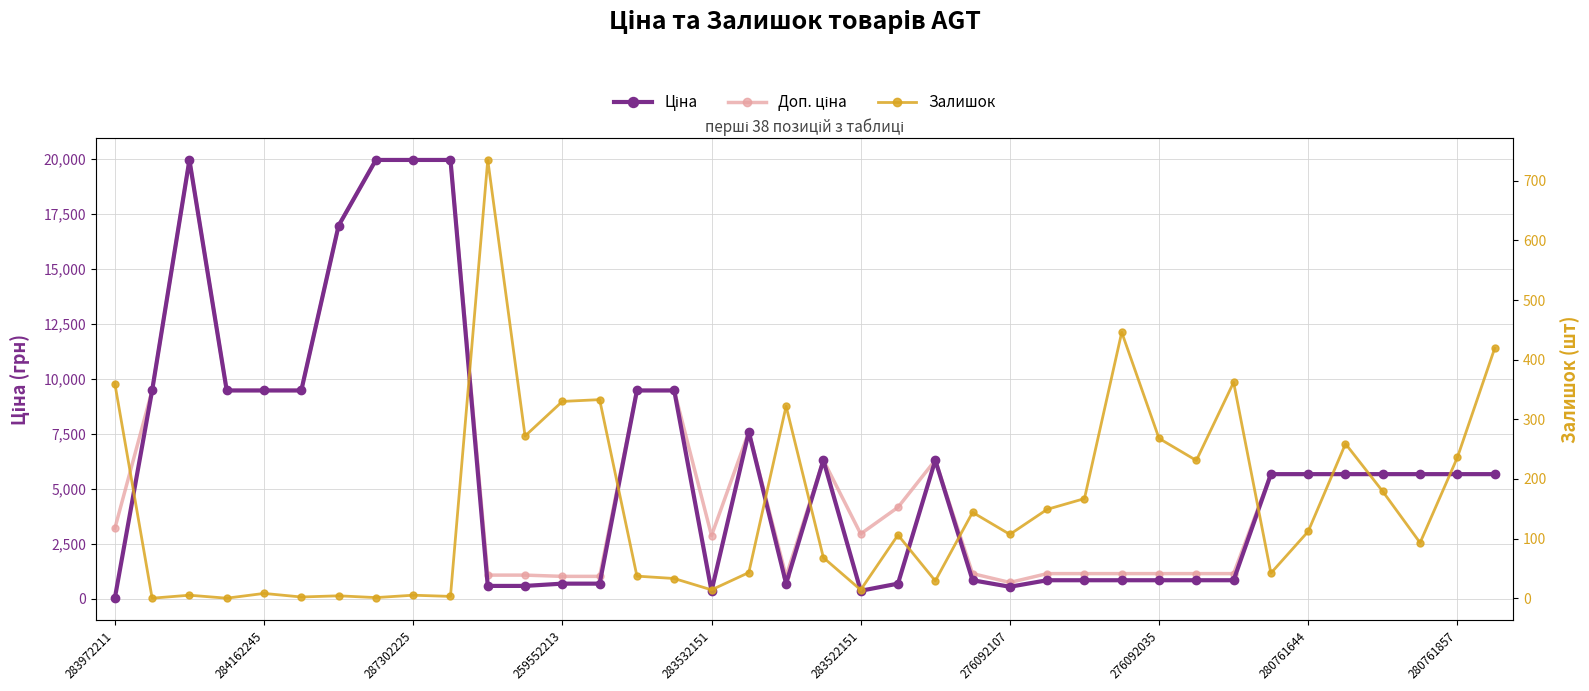

Reading left to right, extract all data points from this chart.

Ціна: 32.0	9480.1	19964.2	9480.1	9480.1	9480.1	16976.3	19964.2	19964.2	19964.2	589.9	589.9	693.7	693.7	9480.1	9480.1	359.9	7596.5	693.7	6308.8	369.5	694.3	6308.8	848.4	551.5	848.4	848.4	848.4	848.4	848.4	848.4	5673.8	5673.8	5673.8	5673.8	5673.8	5673.8	5673.8
Доп. ціна: 3205.0	9480.1	19964.2	9480.1	9480.1	9480.1	16976.3	19964.2	19964.2	19964.2	1081.7	1081.7	1024.6	1024.6	9480.1	9480.1	2878.8	7596.5	1024.6	6308.8	2955.8	4165.6	6308.8	1149.7	747.0	1149.7	1149.7	1149.7	1149.7	1149.7	1149.7	5673.8	5673.8	5673.8	5673.8	5673.8	5673.8	5673.8
Залишок: 360.0	0.0	5.0	0.0	8.0	2.0	4.0	1.0	5.0	3.0	735.0	272.0	330.0	333.0	37.0	33.0	14.0	43.0	322.0	68.0	14.0	106.0	29.0	144.0	107.0	149.0	167.0	446.0	268.0	231.0	362.0	42.0	112.0	259.0	179.0	93.0	236.0	419.0